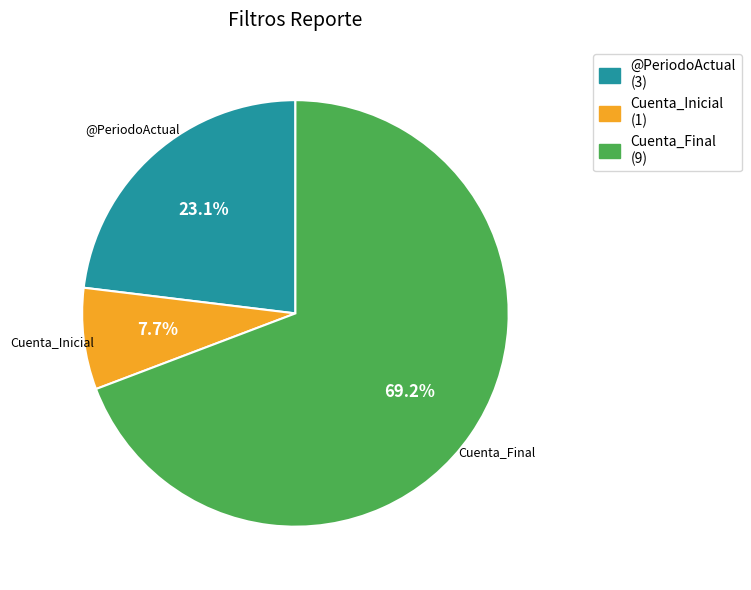

Rank the categories by value from highest to lowest.

Cuenta_Final, @PeriodoActual, Cuenta_Inicial